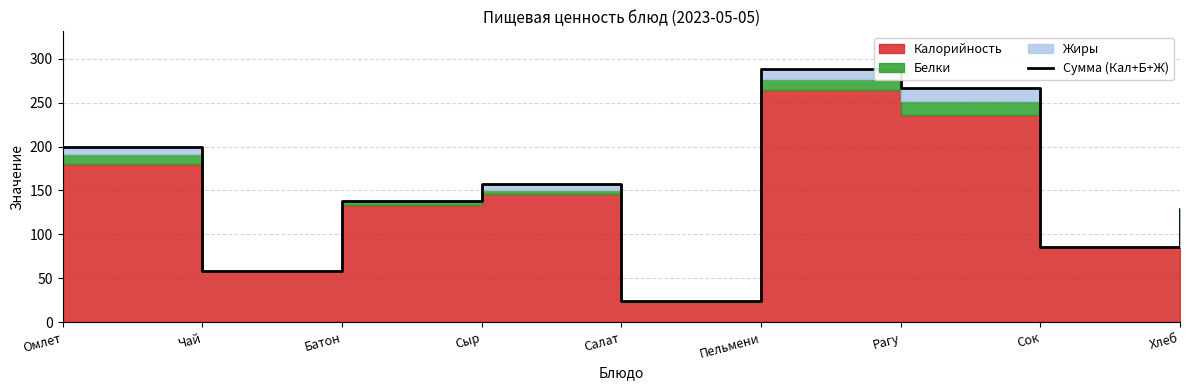

Count the number of categories in the chart.

9